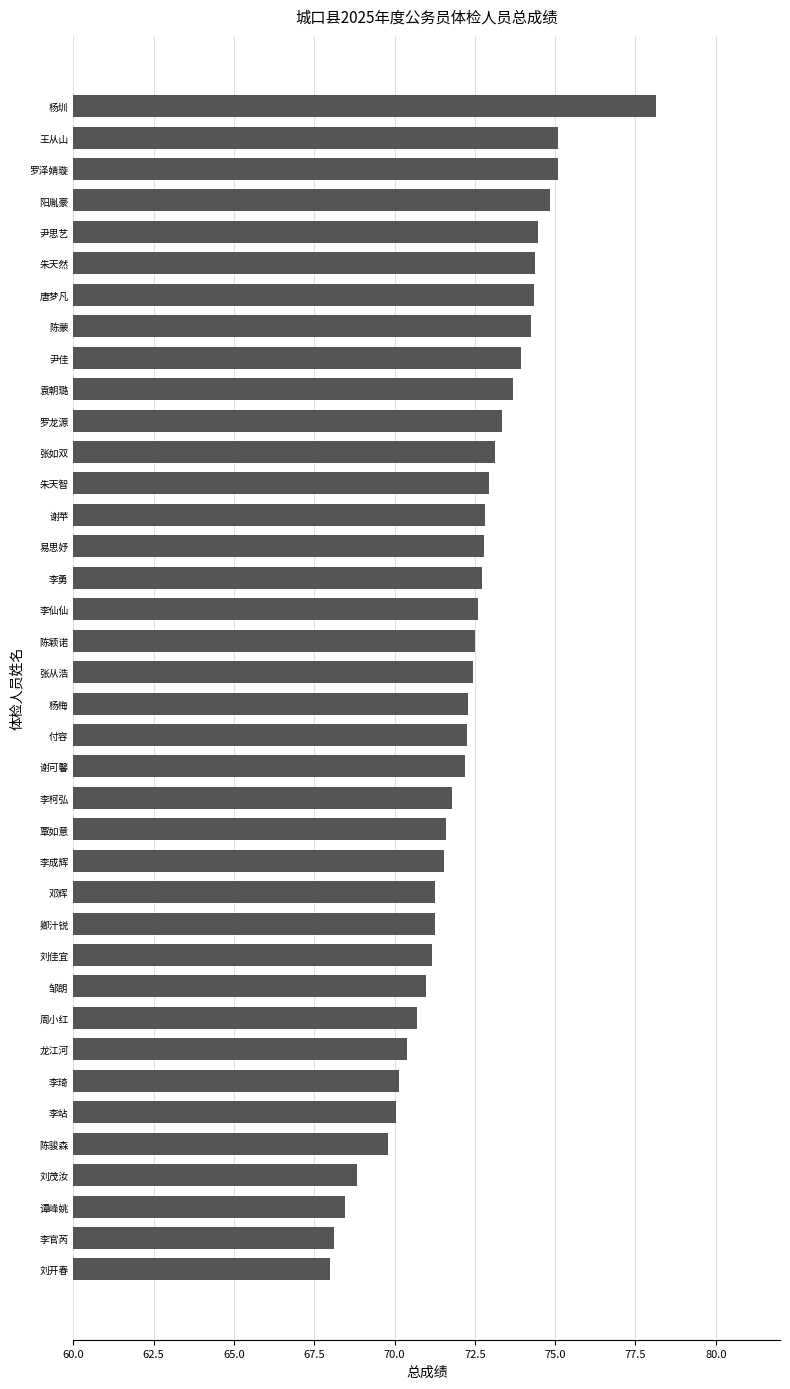

The value at 陈颖诺 is 45.7. True or false?

False